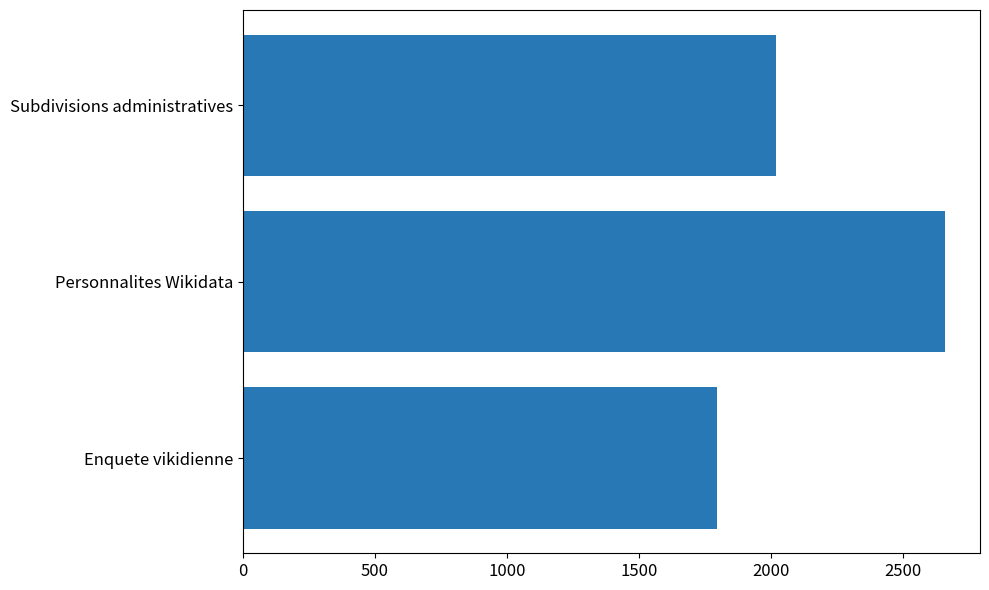

Reading bottom to top, list all the values displayed in this chart.

1795	2659	2020